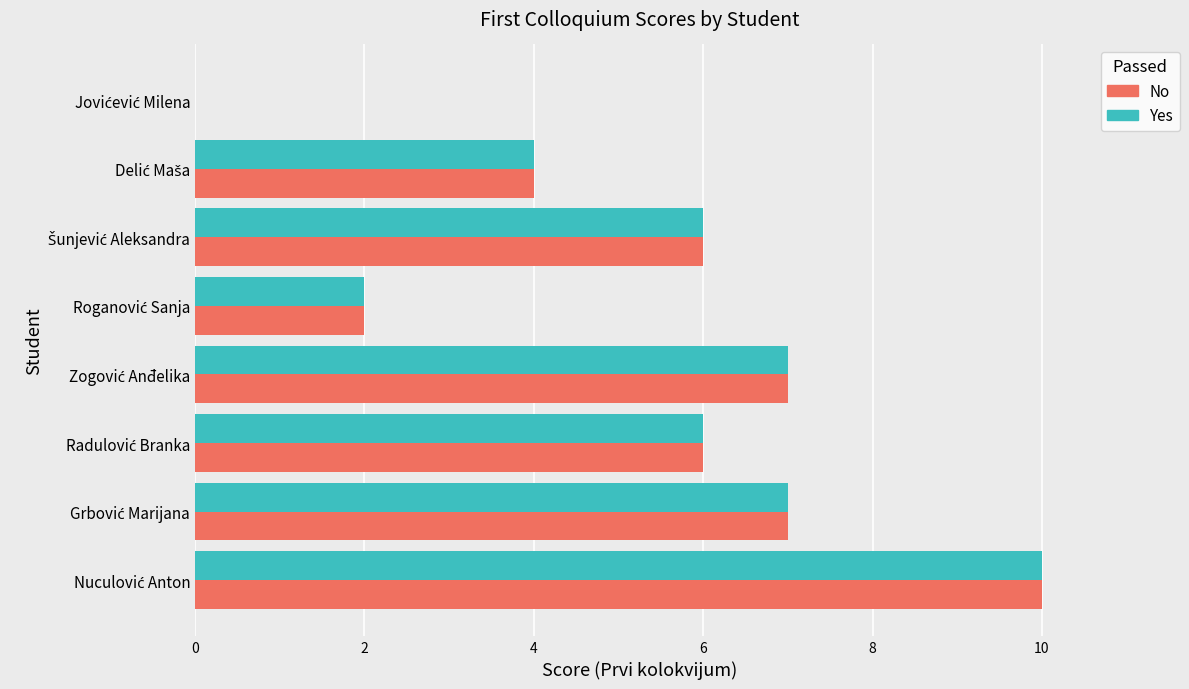

What is the sum of all No values?

42